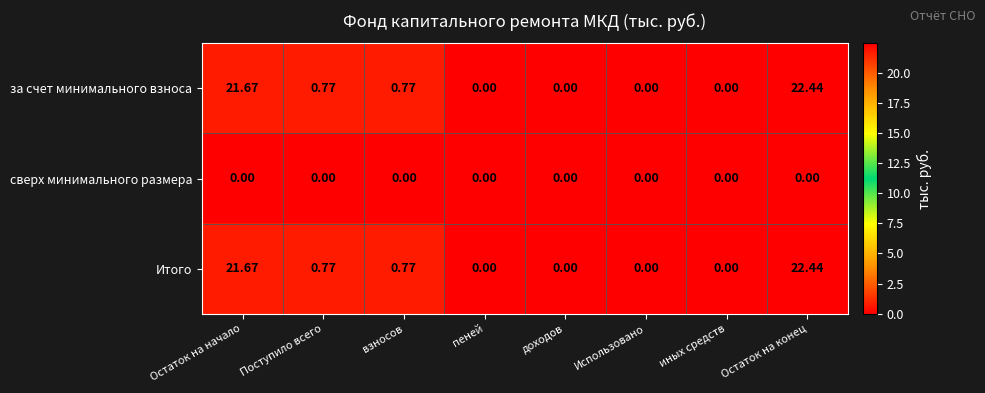

Which label corresponds to the largest value in the chart?

Остаток на конец